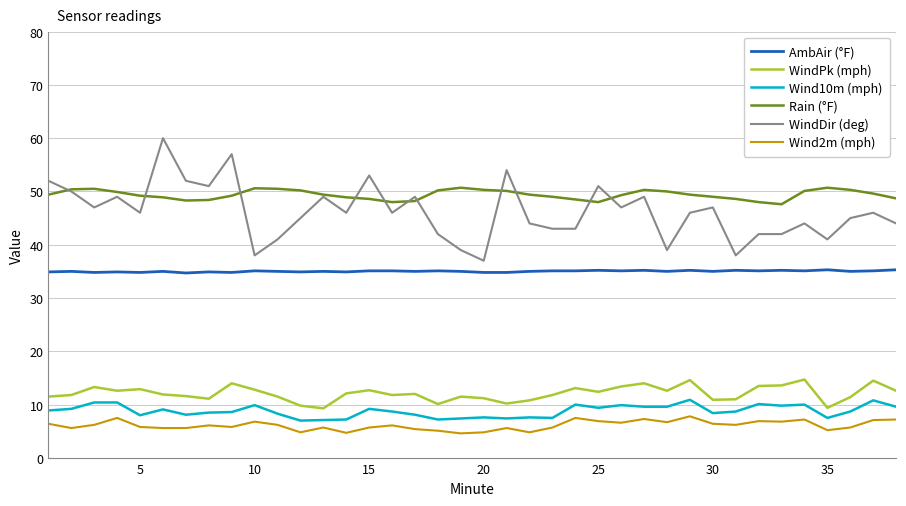

How many lines are shown in the chart?

6